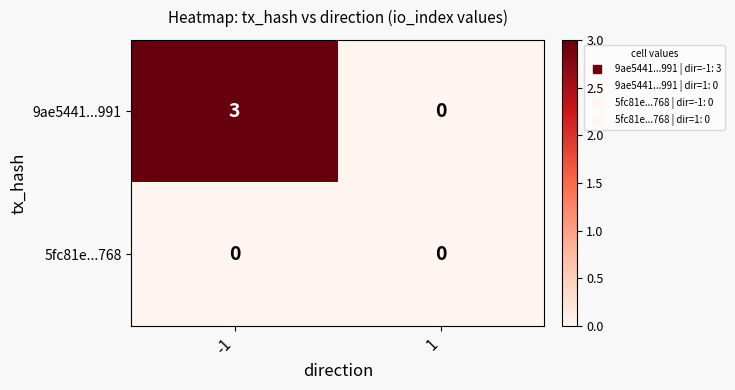

Reading left to right, list all the values displayed in this chart.

9ae5441...991: 3	0
5fc81e...768: 0	0